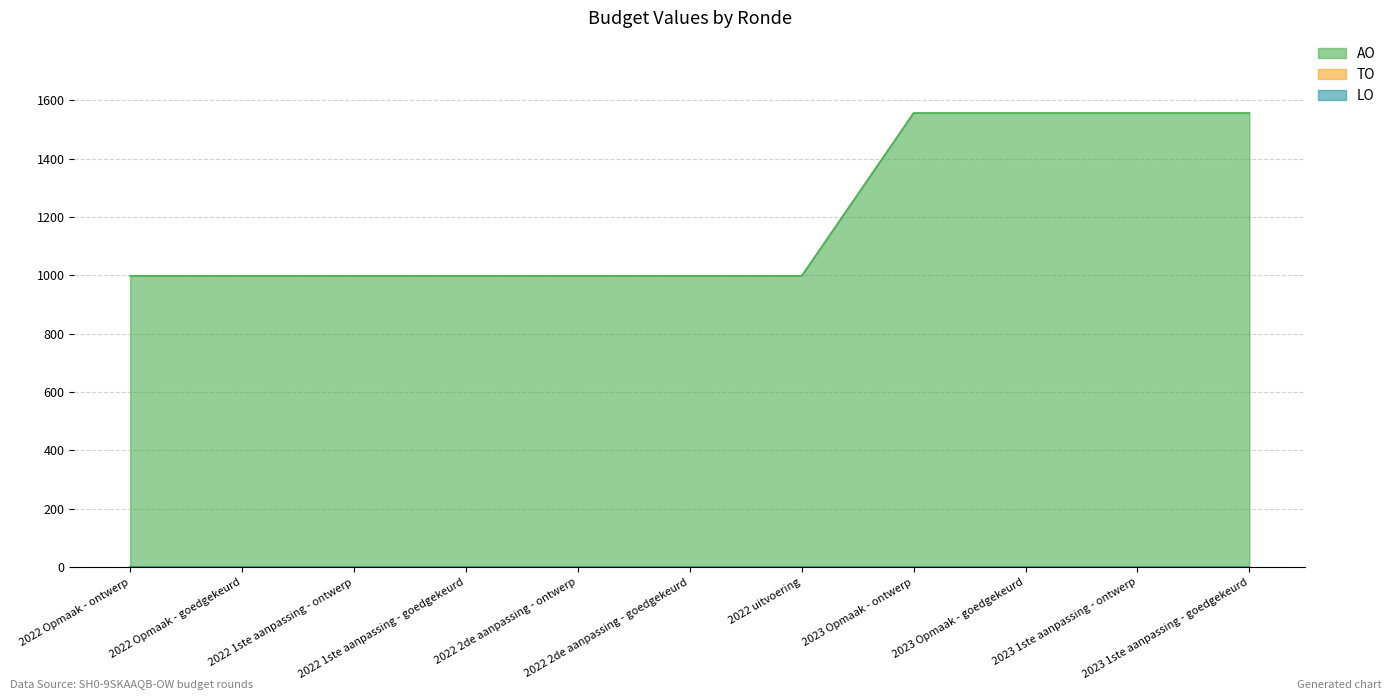

Which category has the lowest value in the TO series?

2022 Opmaak - ontwerp